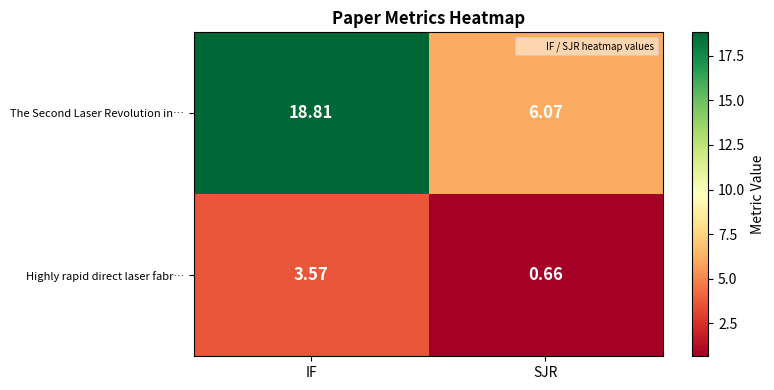

Which label corresponds to the largest value in the chart?

IF